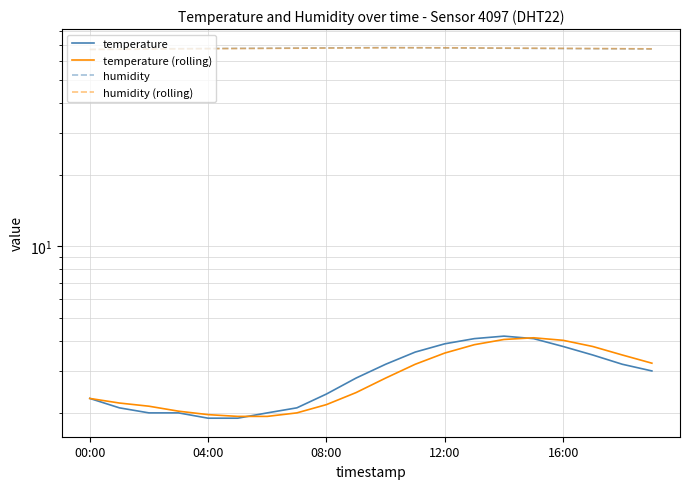

Where is humidity nearest to the value 67?

00:00